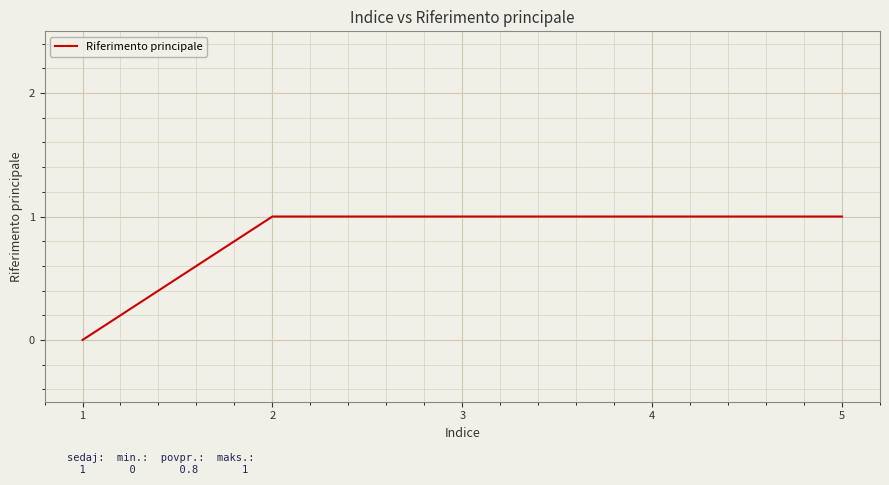

What is the ratio of the value at 5 to the value at 2?

1.0